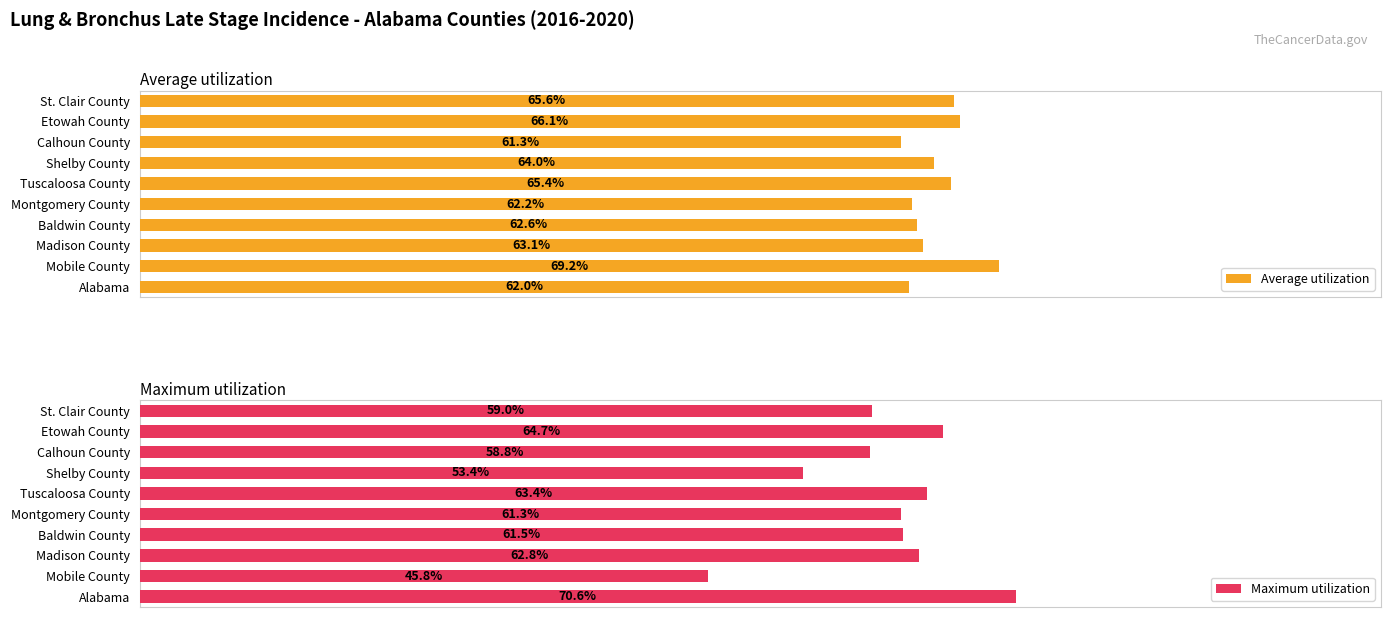

Rank the categories by Maximum utilization value from highest to lowest.

Alabama, Etowah County, Tuscaloosa County, Madison County, Baldwin County, Montgomery County, St. Clair County, Calhoun County, Shelby County, Mobile County